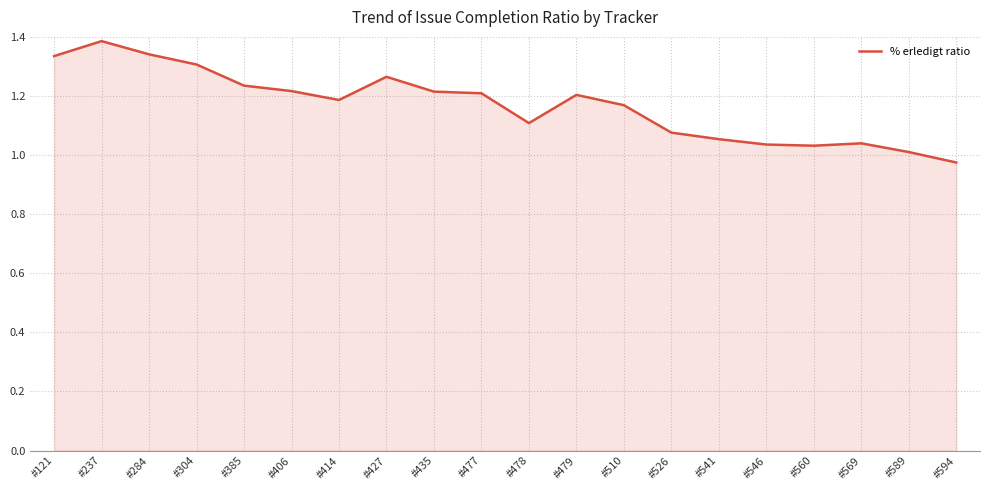

What is the sum of the values at #541 and #546?

2.1